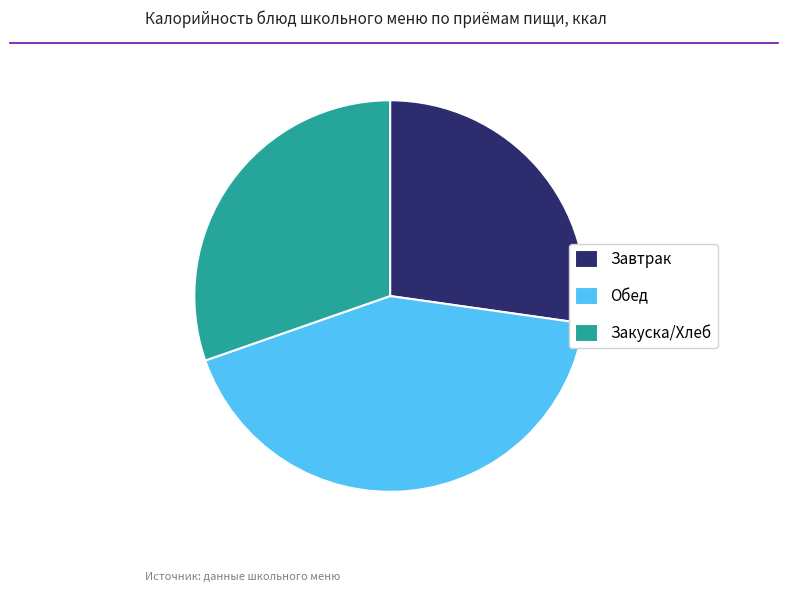

Rank the categories by value from lowest to highest.

Завтрак, Закуска/Хлеб, Обед